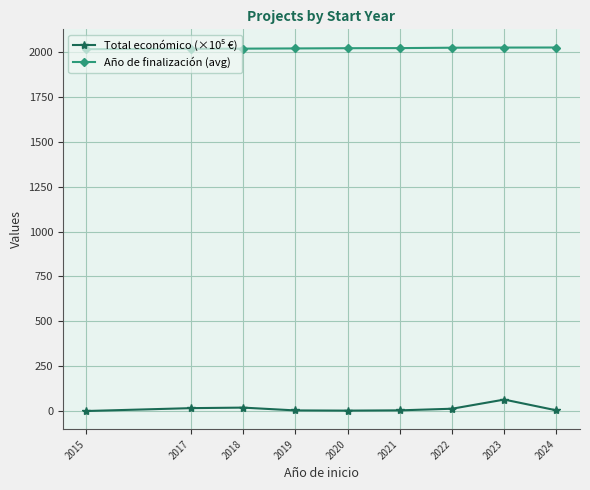

How many lines are shown in the chart?

2